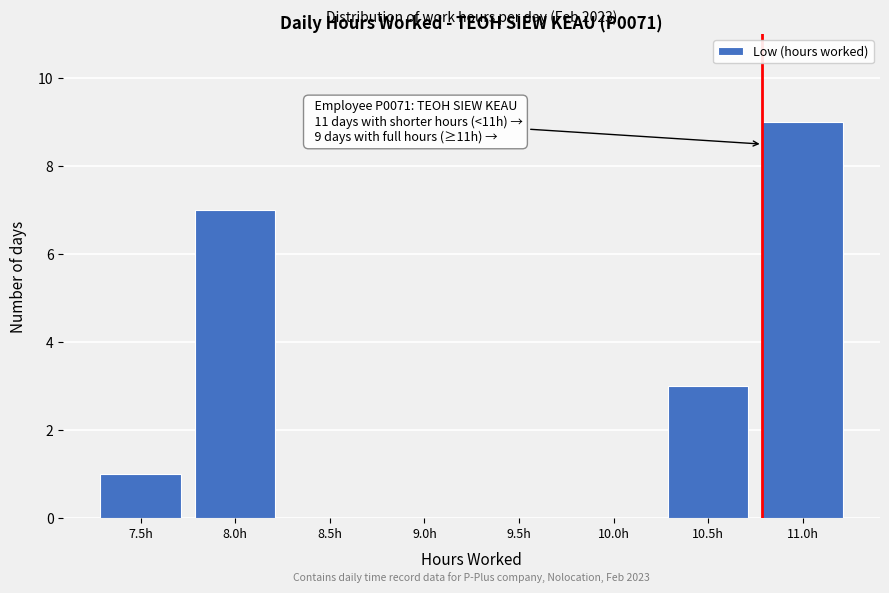

Reading right to left, what are all the values shown in this chart?

11.0h=9	10.5h=3	10.0h=0	9.5h=0	9.0h=0	8.5h=0	8.0h=7	7.5h=1